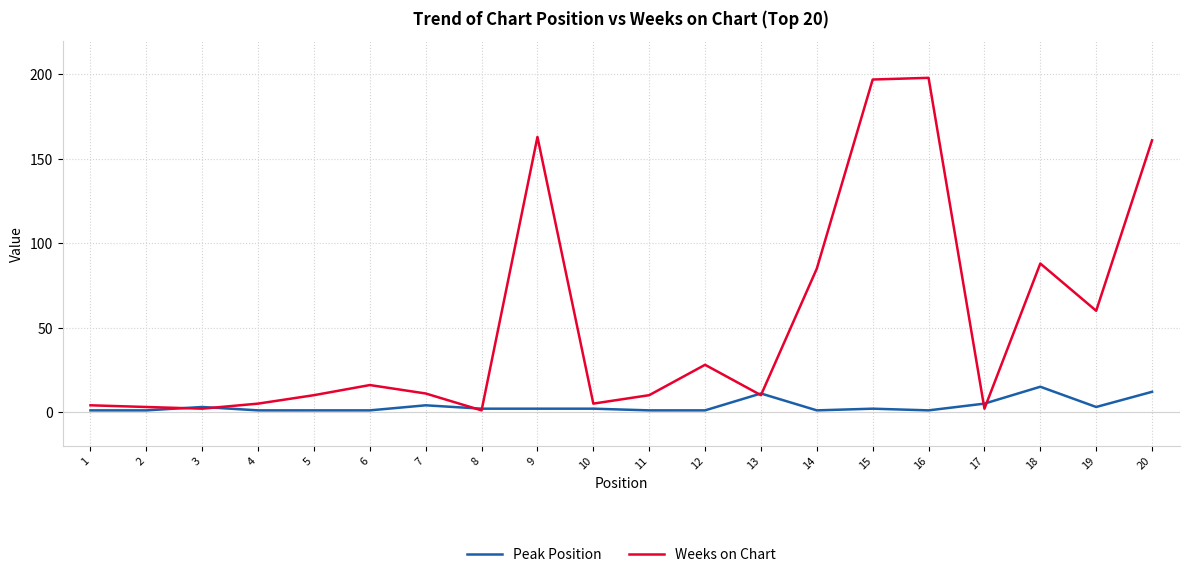

True or false: Peak Position and Weeks on Chart intersect in this chart.

True